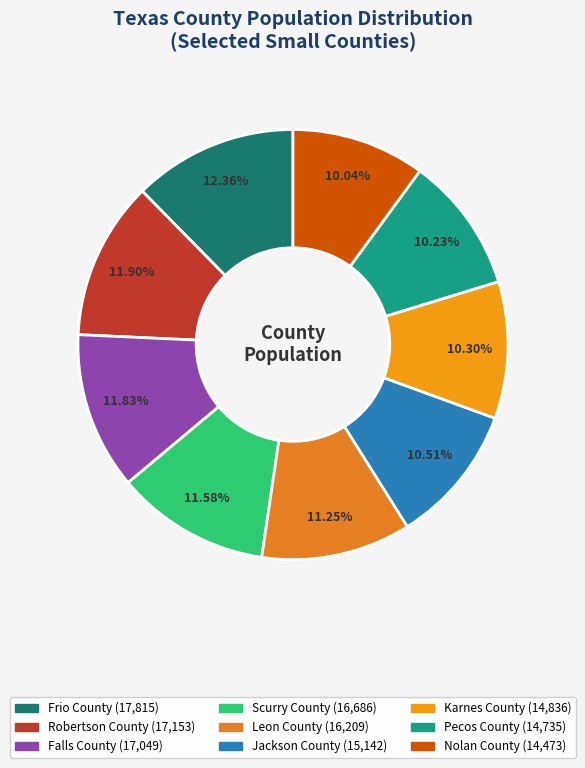

What is the ratio of the value at Falls County to the value at Karnes County?

1.1